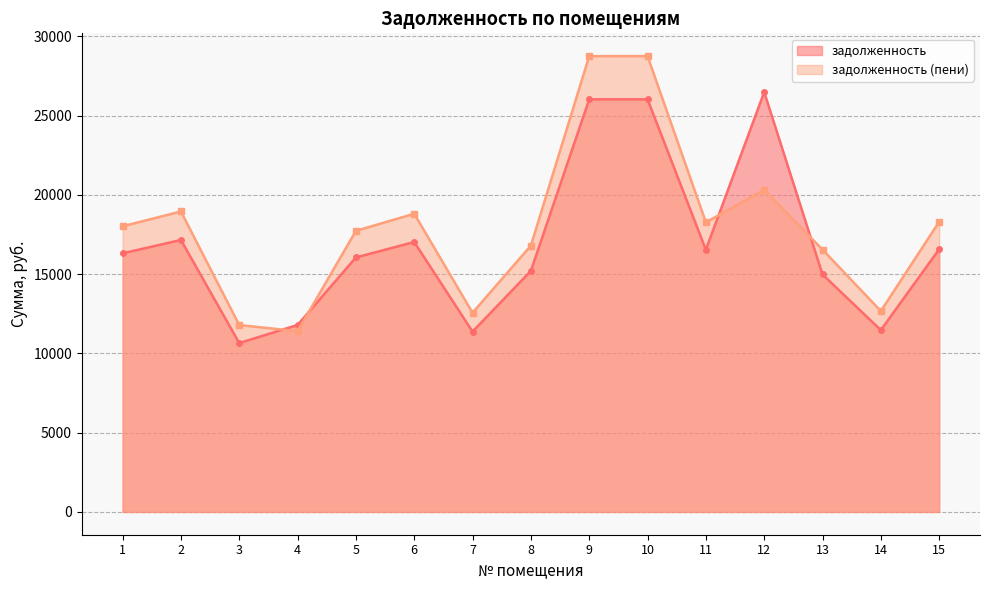

List the labels in order of задолженность (пени) value, smallest first.

4, 3, 7, 14, 13, 8, 5, 1, 11, 15, 6, 2, 12, 9, 10